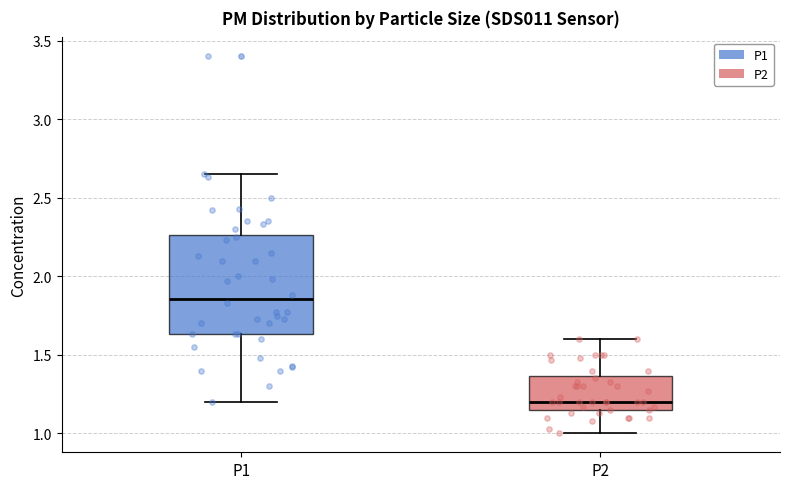

Reading left to right, transcribe this box plot: for each box, give where its median line is, the range the box spans, and where its two whiskers end, as read against the y-axis. The values are not printed on the chart, so give them approximately, as read against the axis.

P1: median 1.85, box 1.65 to 2.25, whiskers 1.20 to 2.65
P2: median 1.20, box 1.15 to 1.35, whiskers 1.00 to 1.60